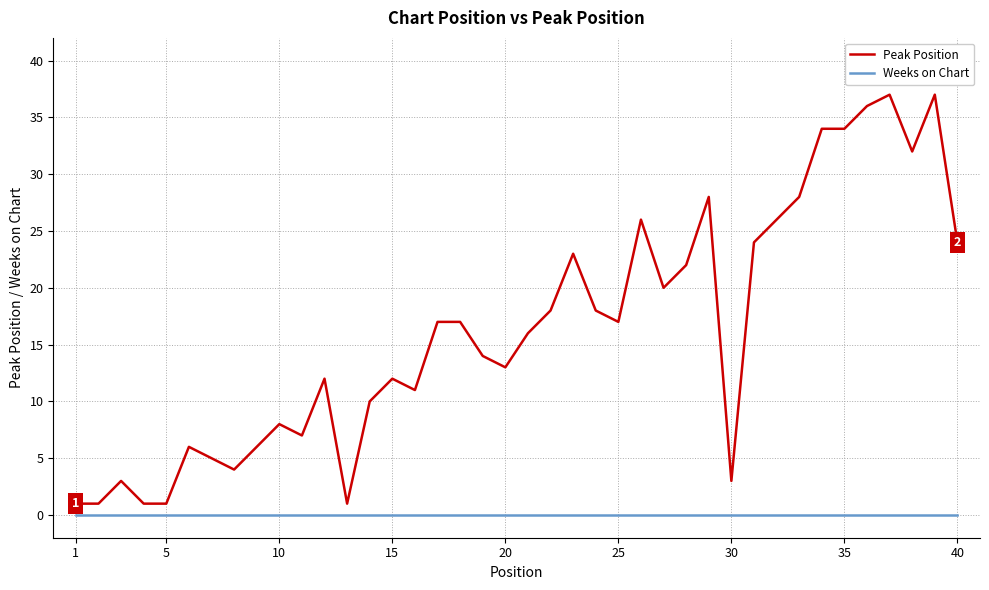

Reading right to left, transcribe all the data shown in this chart.

Peak Position: 24	37	32	37	36	34	34	28	26	24	3	28	22	20	26	17	18	23	18	16	13	14	17	17	11	12	10	1	12	7	8	6	4	5	6	1	1	3	1	1
Weeks on Chart: 0	0	0	0	0	0	0	0	0	0	0	0	0	0	0	0	0	0	0	0	0	0	0	0	0	0	0	0	0	0	0	0	0	0	0	0	0	0	0	0